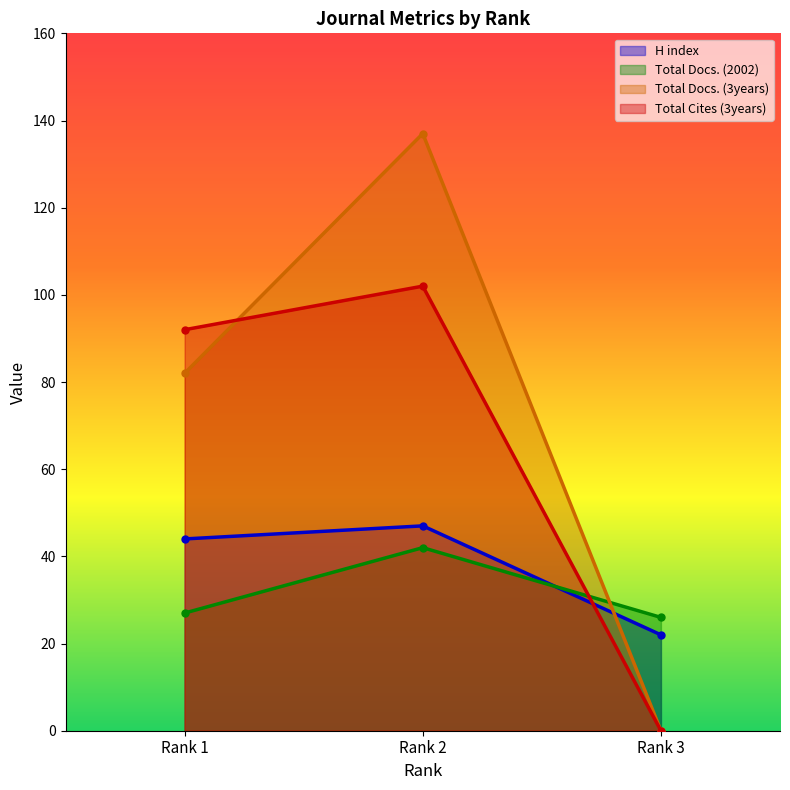

How many lines are shown in the chart?

4